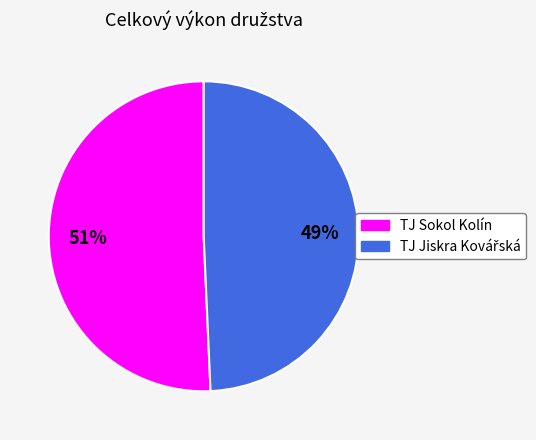

What percentage is the TJ Sokol Kolín slice, to the nearest percent?

51%